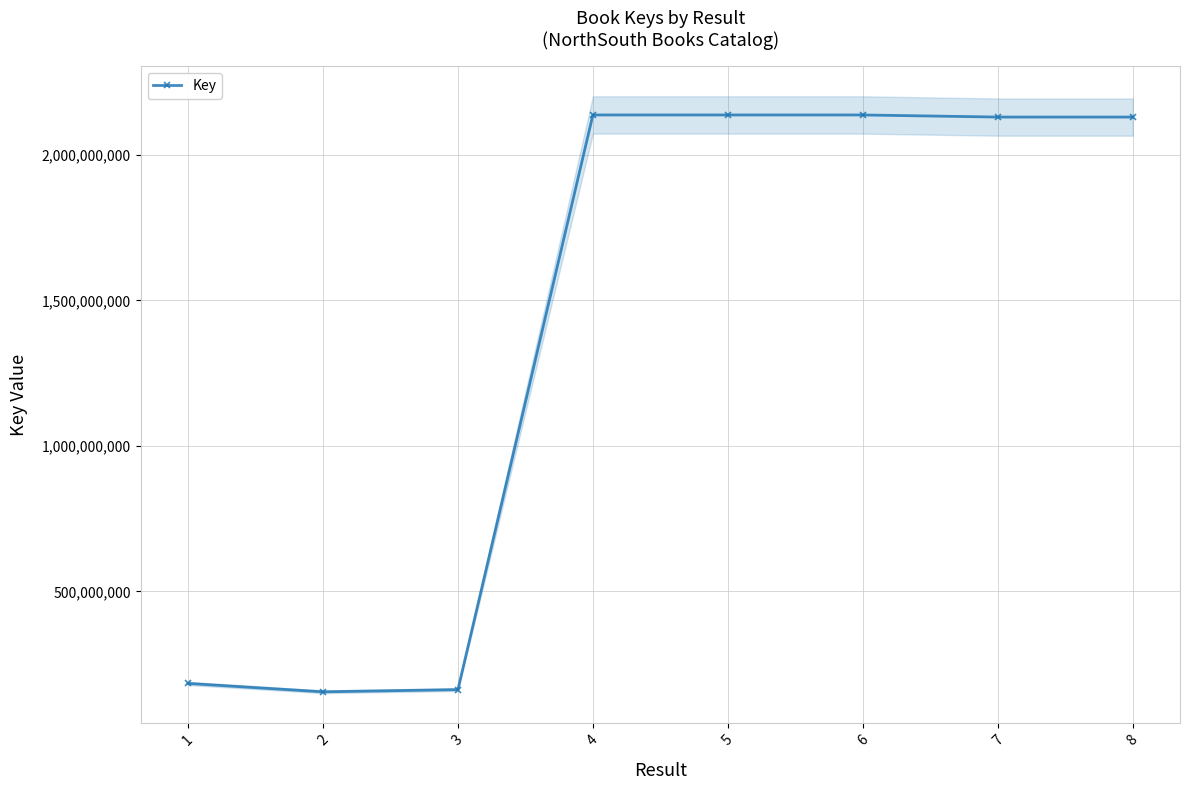

Is it true that the value at 6 is 2137641228?

True